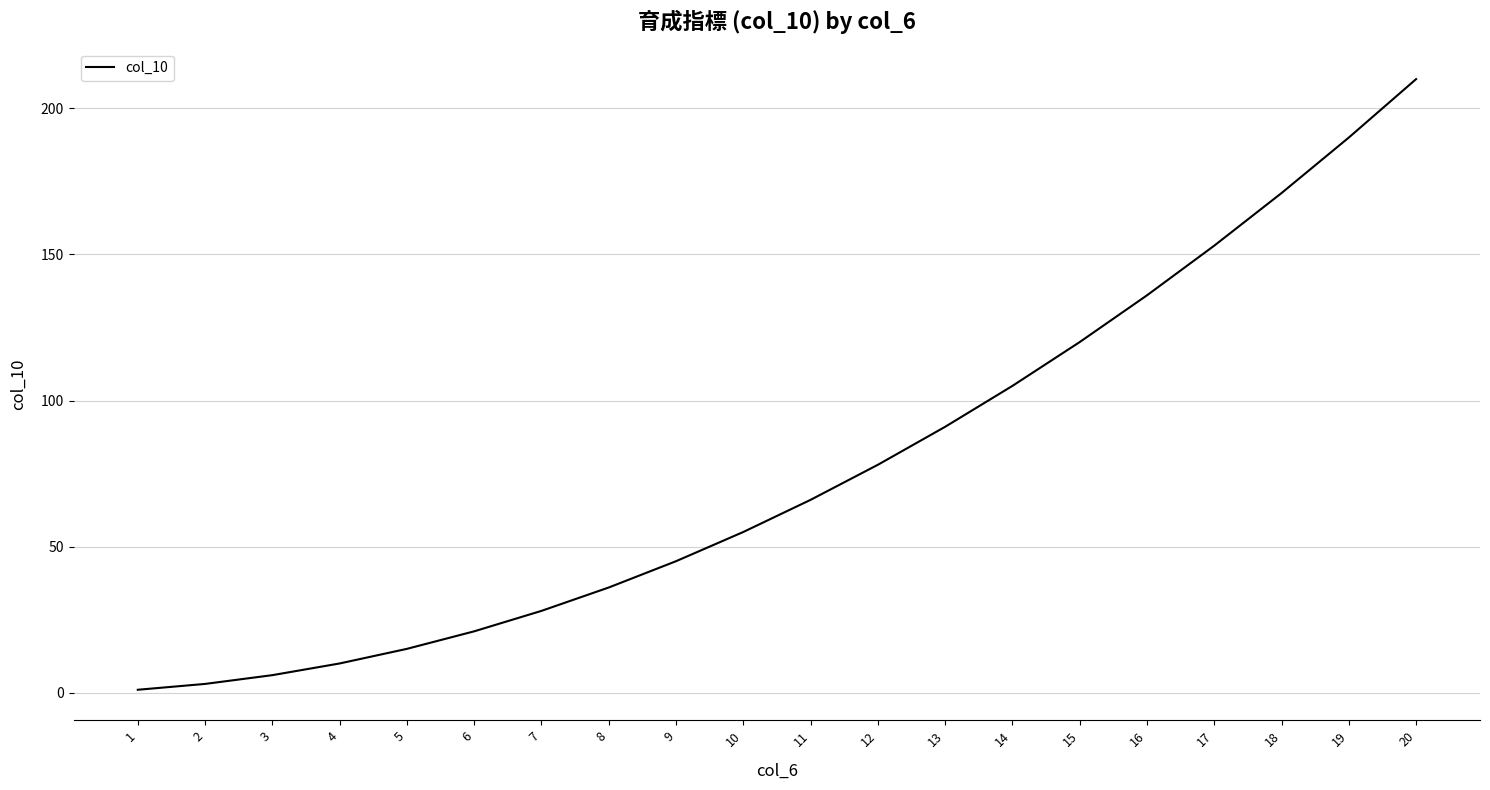

Does the chart display data point markers on the line(s)?

No